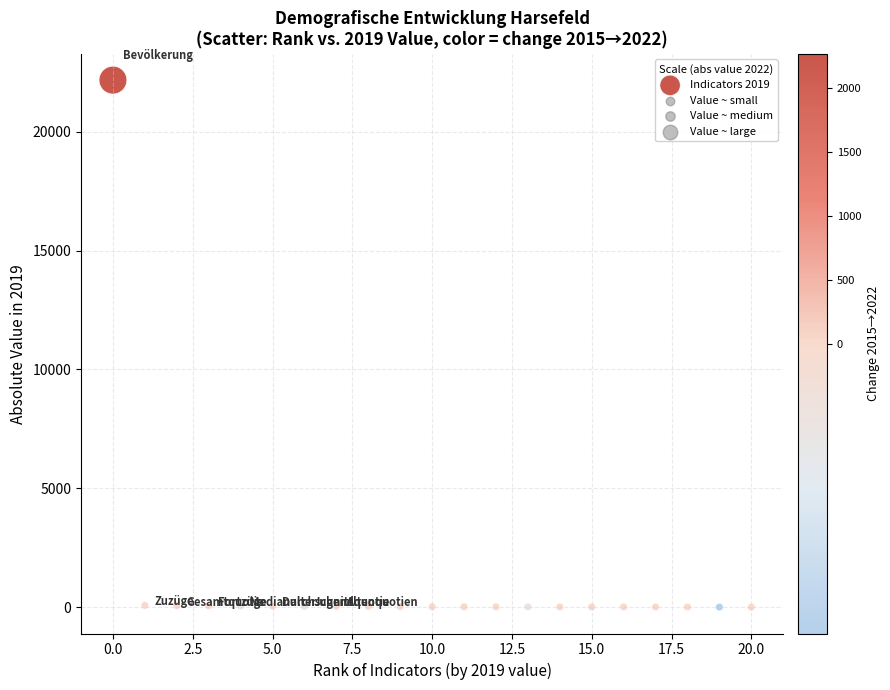

What is the range of X values (max minus min)?

20.0